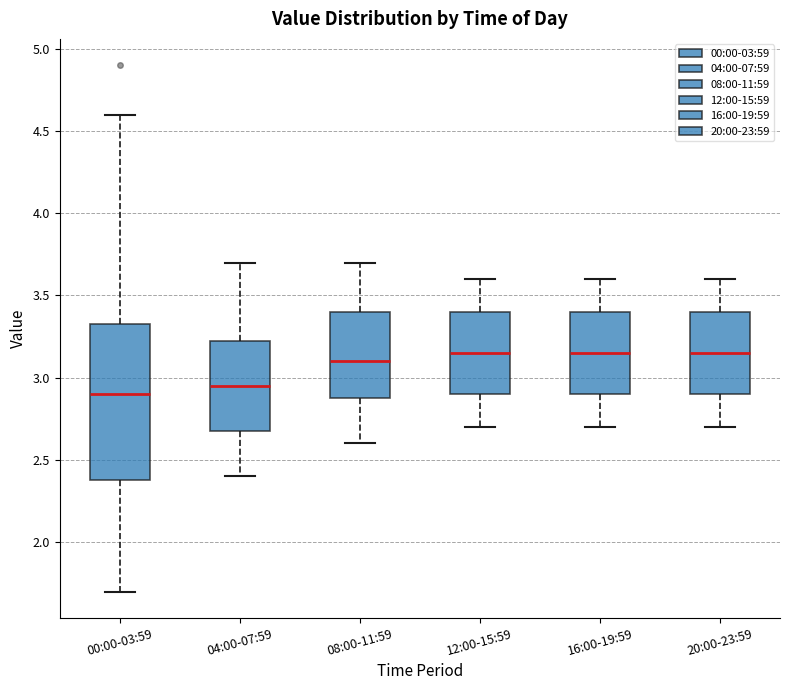

Comparing the boxes themselves (not the whiskers), which one is the tallest?

00:00-03:59